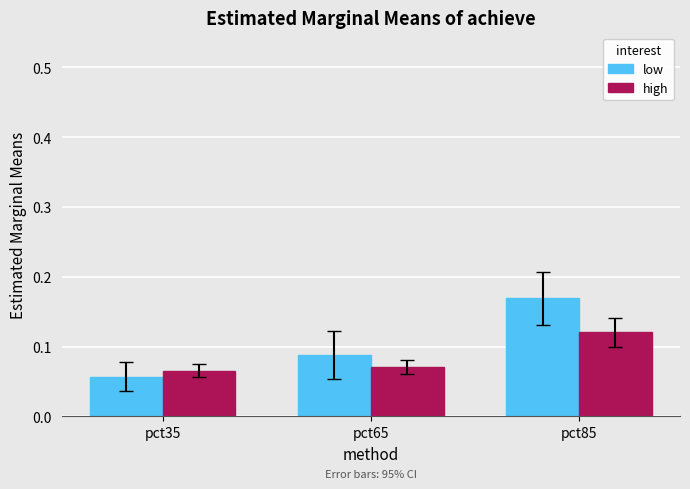

Count the low values in the range 0 to 1.

3